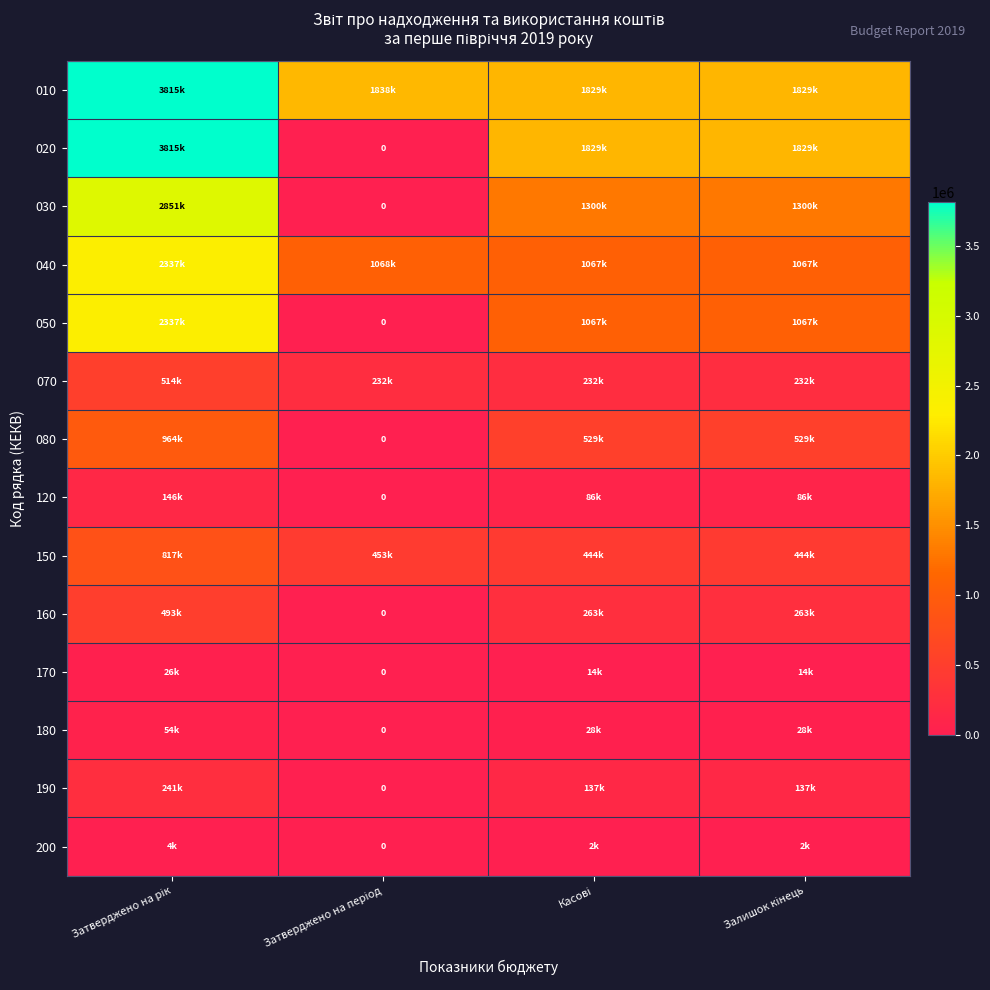

What is the difference between the maximum and minimum values in the 040 series?

1269589.5